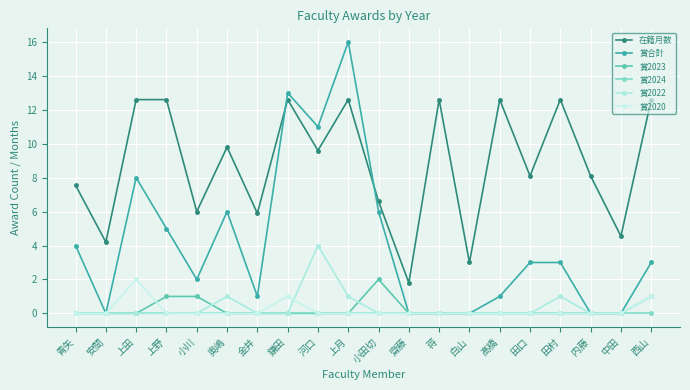

What is the sum of all 在籍月数 values?

176.0